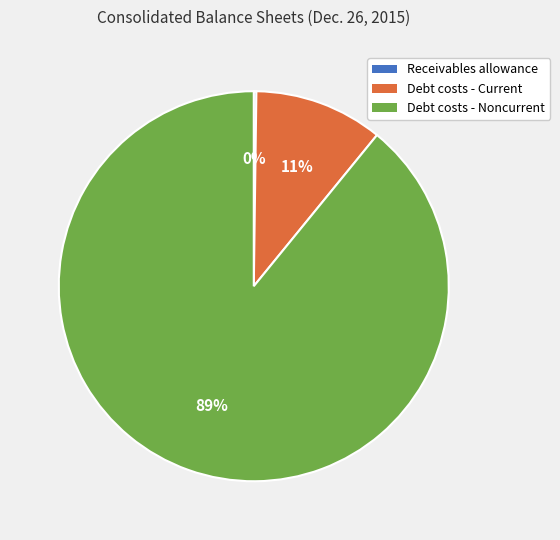

Is there a majority slice in this chart?

Yes